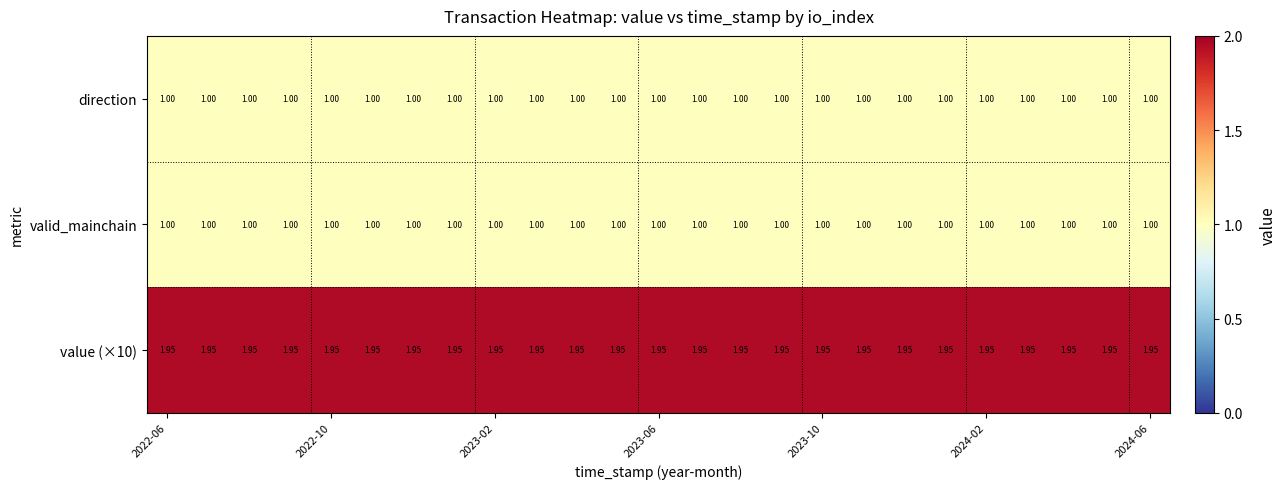

Reading left to right, list all the values displayed in this chart.

direction: 1.0	1.0	1.0	1.0	1.0	1.0	1.0	1.0	1.0	1.0	1.0	1.0	1.0	1.0	1.0	1.0	1.0	1.0	1.0	1.0	1.0	1.0	1.0	1.0	1.0
valid_mainchain: 1.0	1.0	1.0	1.0	1.0	1.0	1.0	1.0	1.0	1.0	1.0	1.0	1.0	1.0	1.0	1.0	1.0	1.0	1.0	1.0	1.0	1.0	1.0	1.0	1.0
value (×10): 1.9	1.9	1.9	1.9	1.9	1.9	1.9	1.9	1.9	1.9	1.9	1.9	1.9	1.9	1.9	1.9	1.9	1.9	1.9	1.9	1.9	1.9	1.9	1.9	1.9